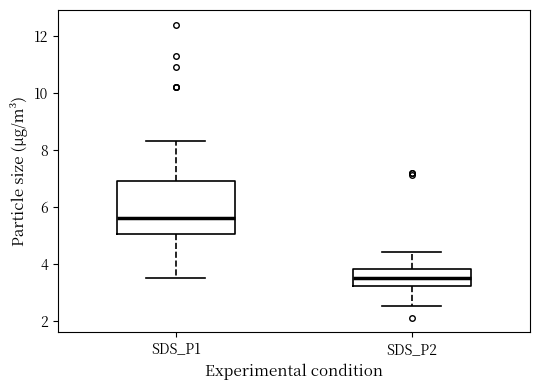

Where is the upper edge of the box for SDS_P2 on the y-axis? The values are not printed on the chart, so give them approximately, as read against the axis.

3.8